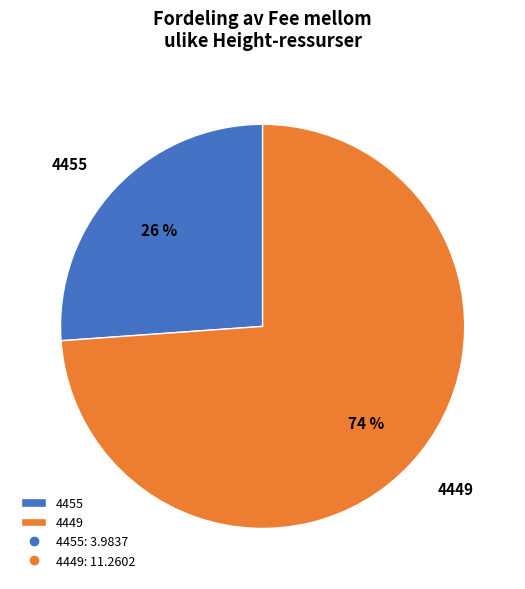

Rank the categories by value from highest to lowest.

4449, 4455